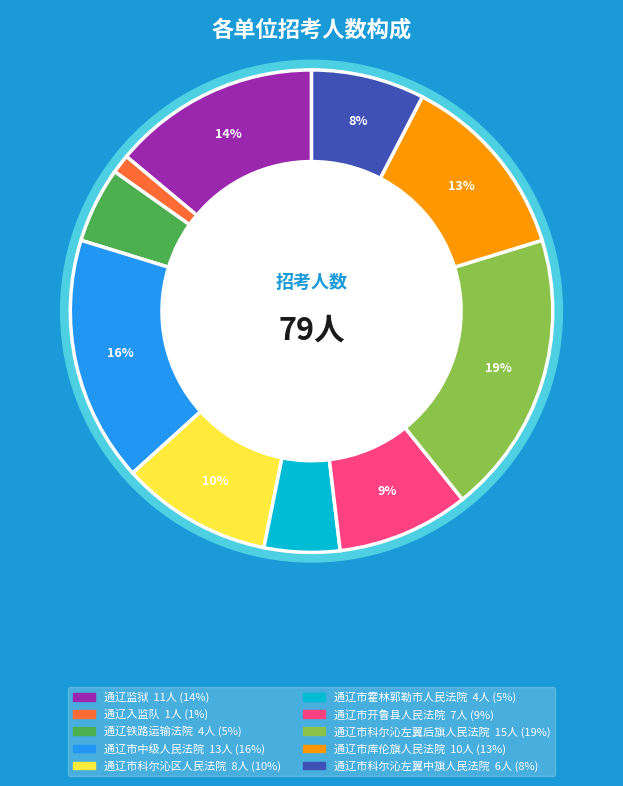

Count the number of slices in the pie.

10